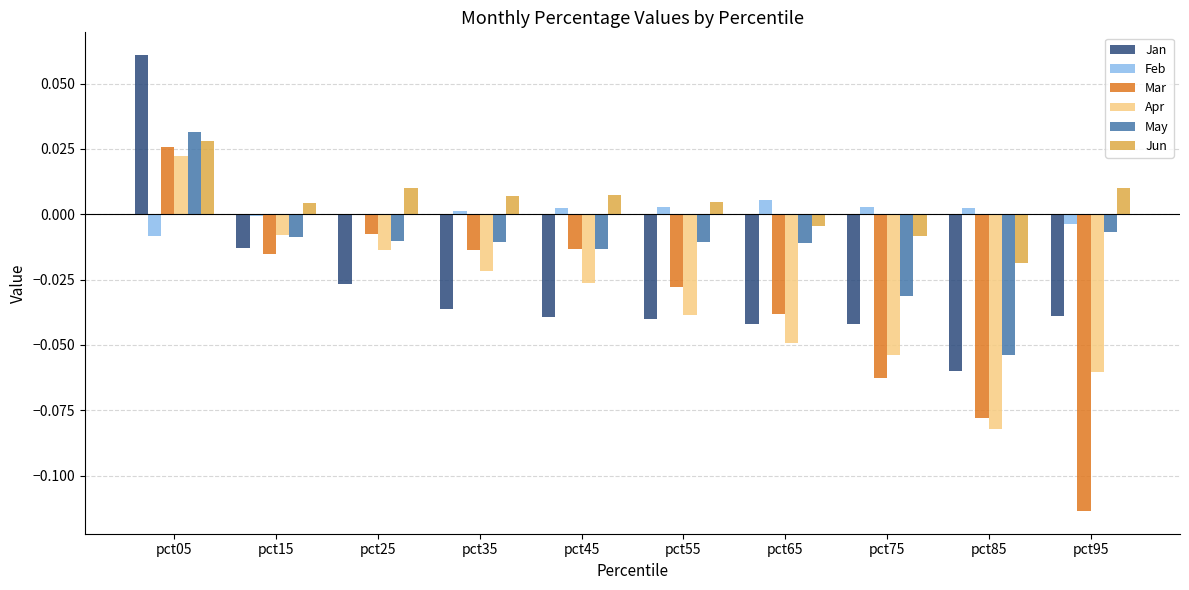

How many values in Mar are above zero?

1